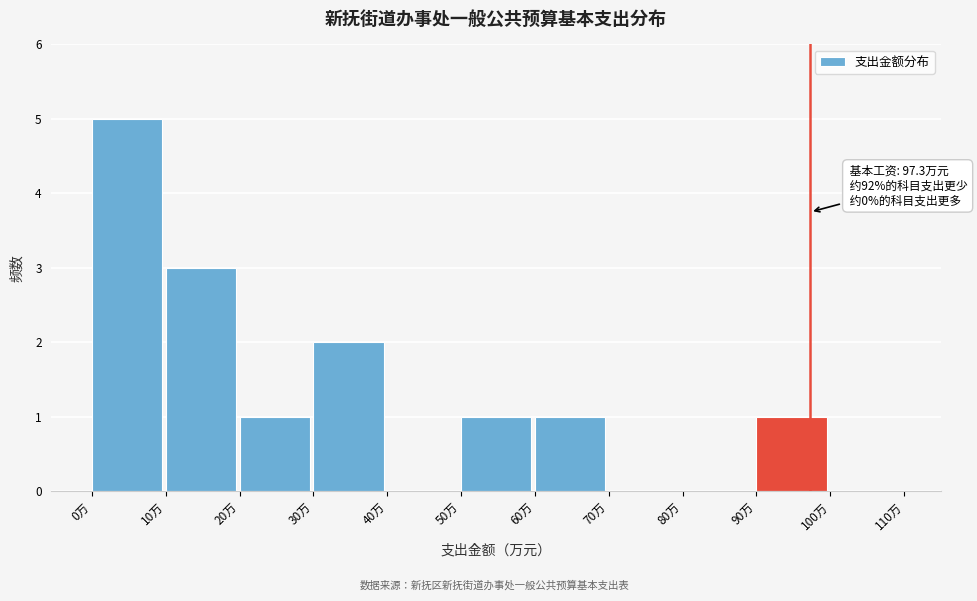

Over which range of the x-axis is the bar tallest?

0 to 10